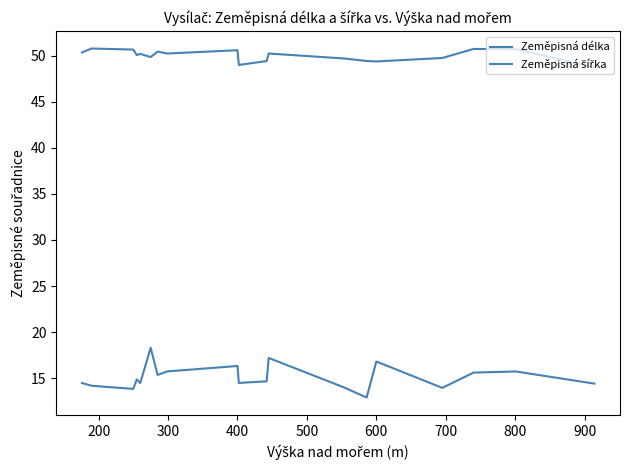

Reading left to right, extract all data points from this chart.

Zeměpisná délka: 14.5	14.2	13.8	14.9	14.5	14.5	18.3	15.4	15.7	16.3	14.5	14.7	17.2	14.0	12.9	16.8	14.0	15.6	15.7	14.4
Zeměpisná šířka: 50.3	50.8	50.7	50.1	50.2	50.2	49.8	50.4	50.2	50.6	49.0	49.4	50.2	49.7	49.4	49.4	49.7	50.7	50.7	48.8